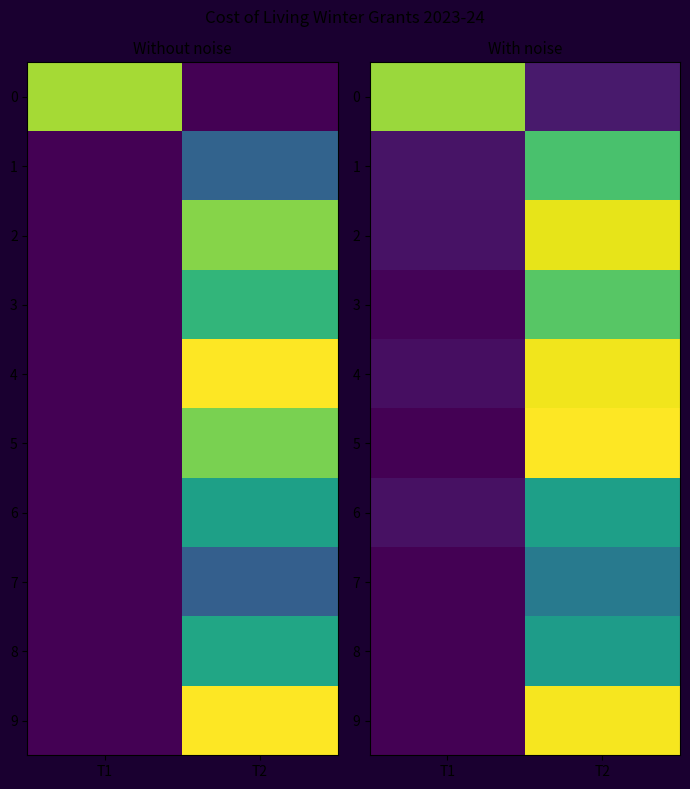

At how many categories does at least one series exceed 142?

2